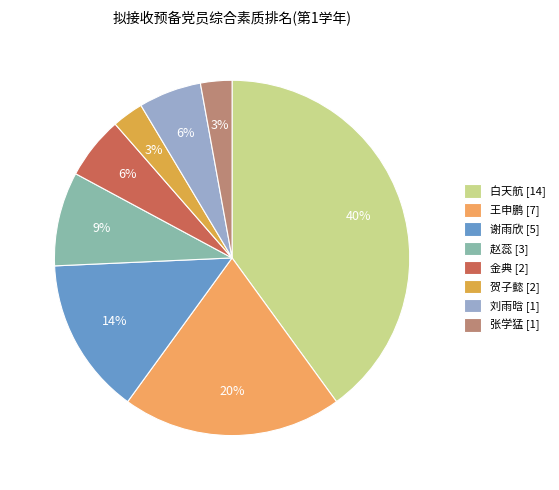

To the nearest percent, what is the average slice percentage?

12%